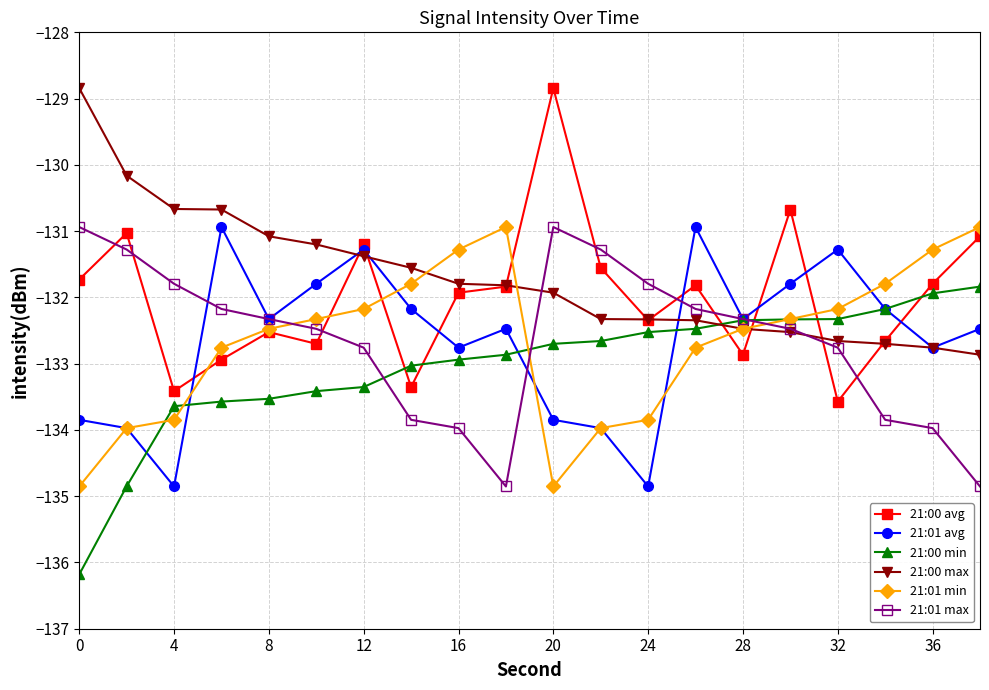

How many distinct data groups are displayed?

6